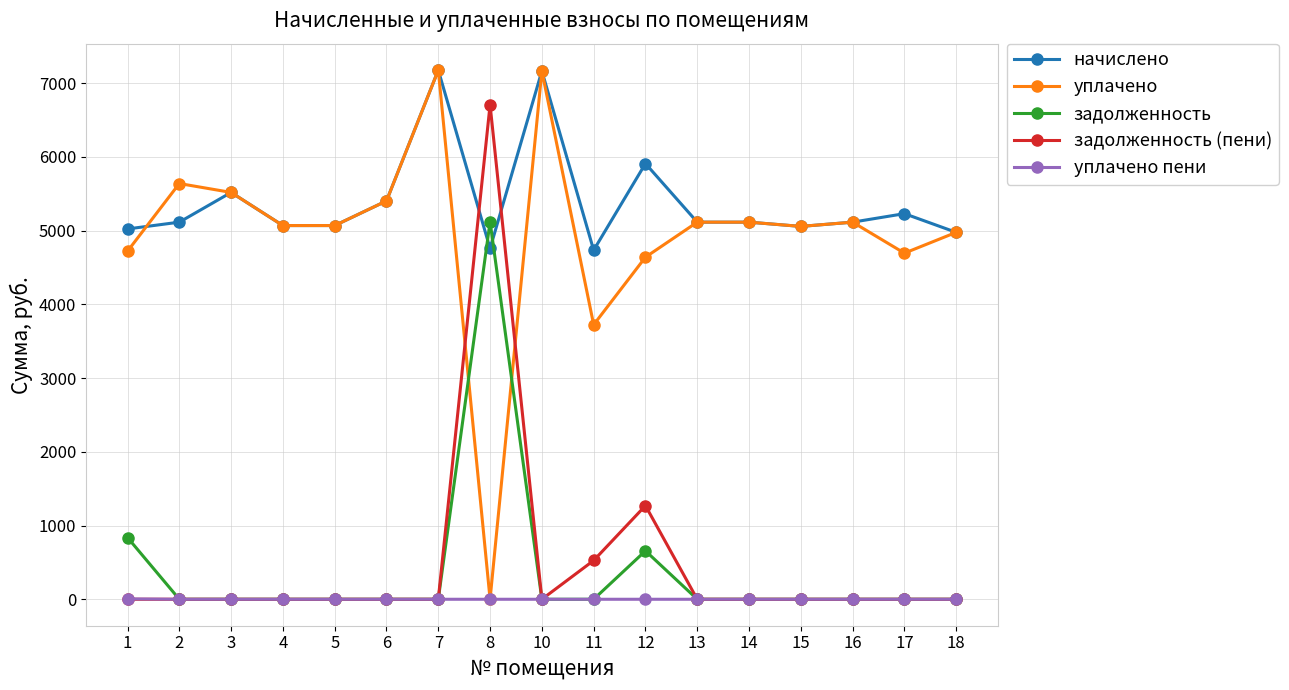

Is it true that уплачено equals 12102.5 at 10?

False